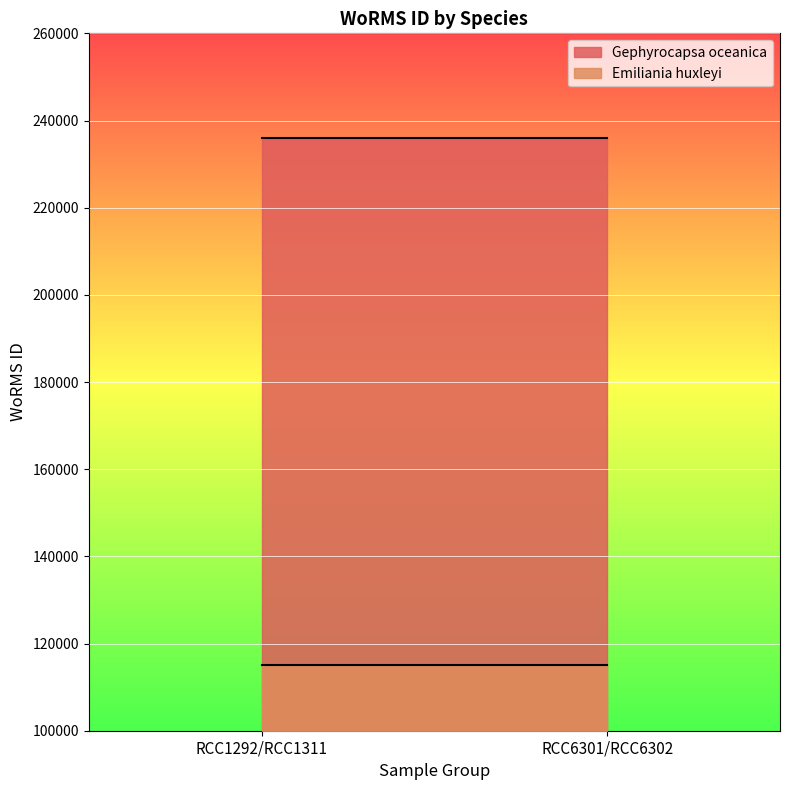

Which has a higher value, RCC1292/RCC1311 or RCC6301/RCC6302?

RCC1292/RCC1311